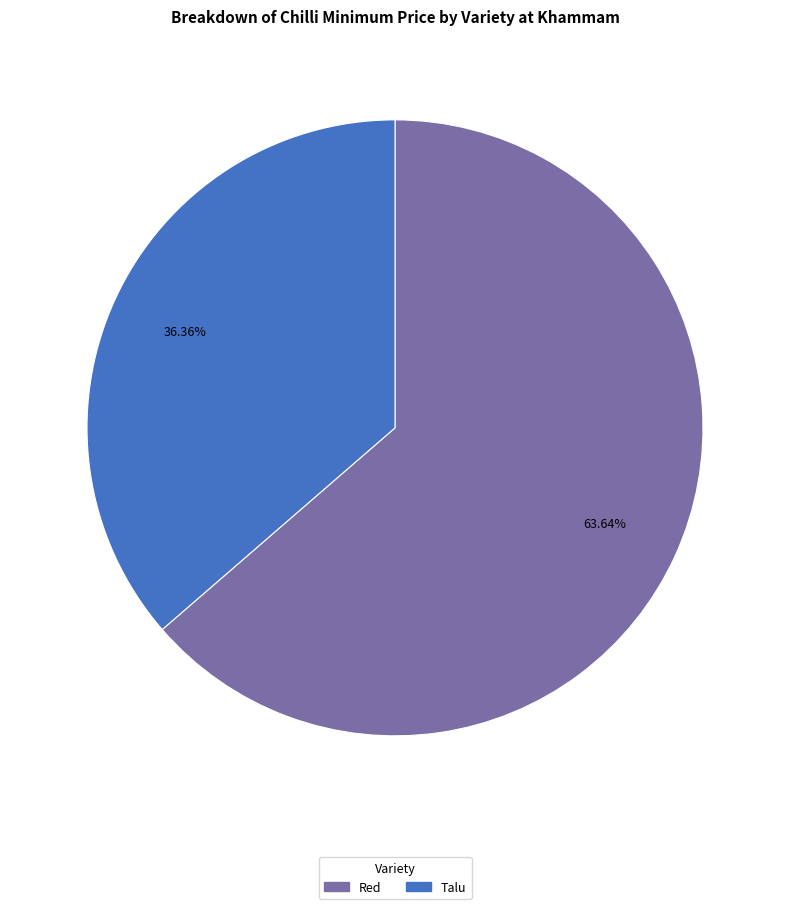

Is there any slice that represents more than half of the pie?

Yes